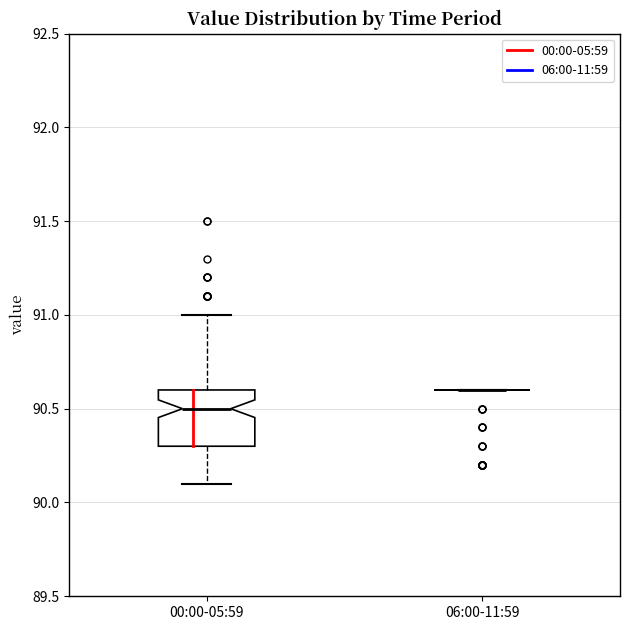

Comparing the boxes themselves (not the whiskers), which one is the tallest?

00:00-05:59